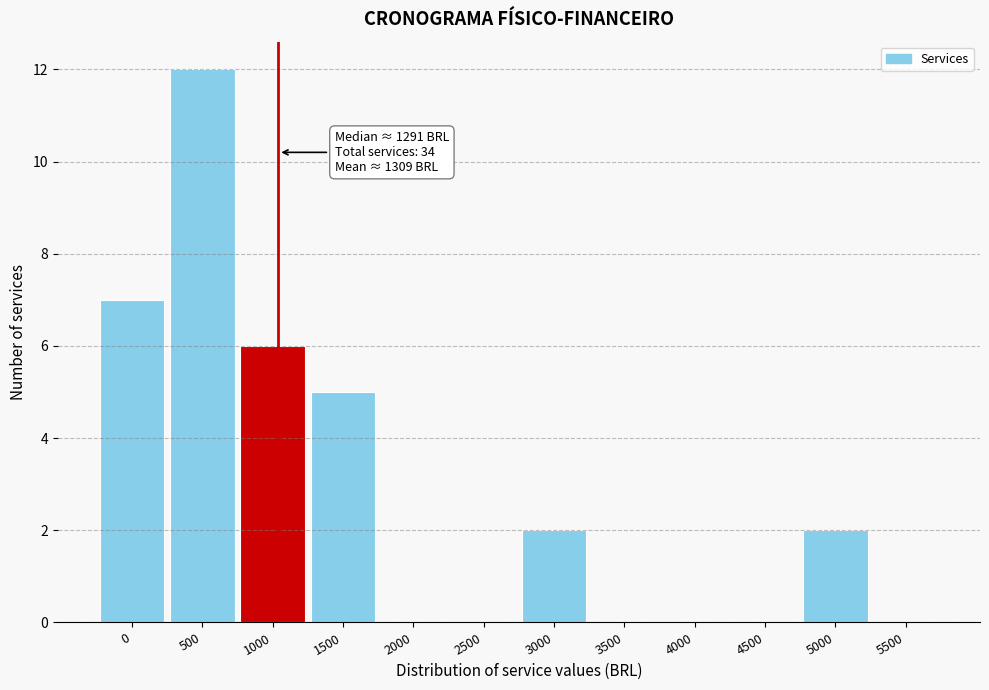

Reading right to left, extract all data points from this chart.

5500=0	5000=2	4500=0	4000=0	3500=0	3000=2	2500=0	2000=0	1500=5	1000=6	500=12	0=7